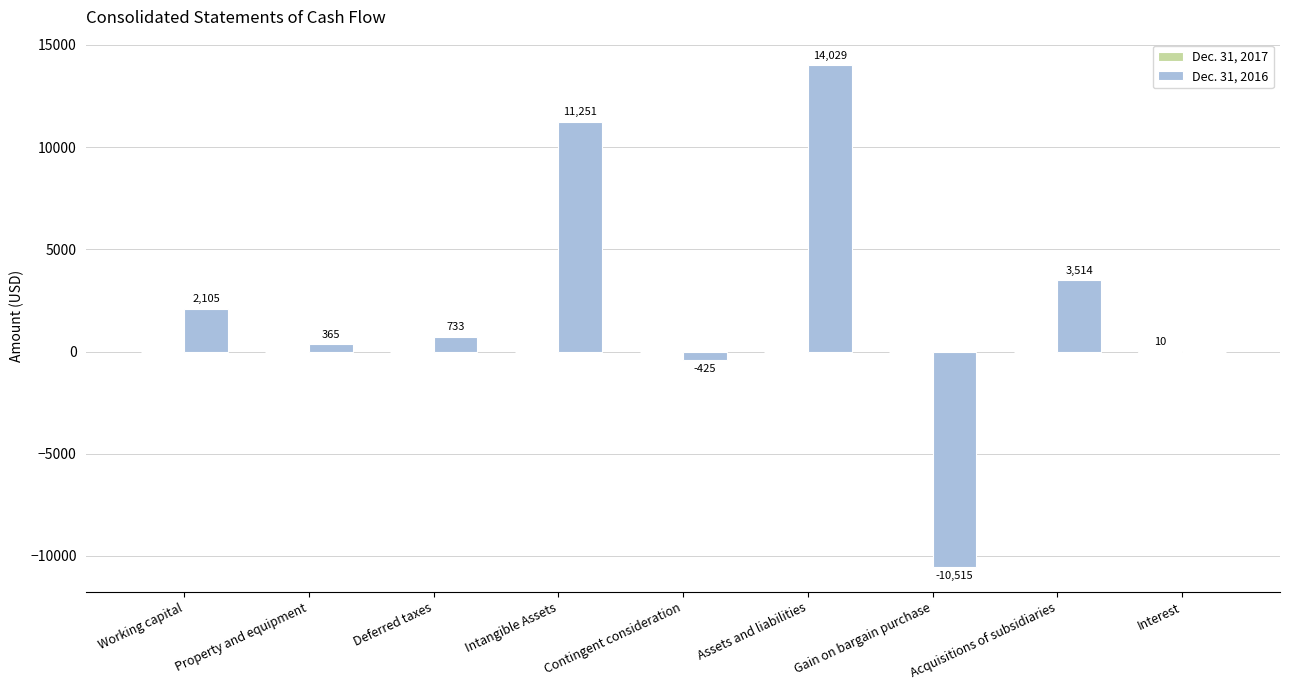

What is the spread (max minus min) of values at Interest?

10